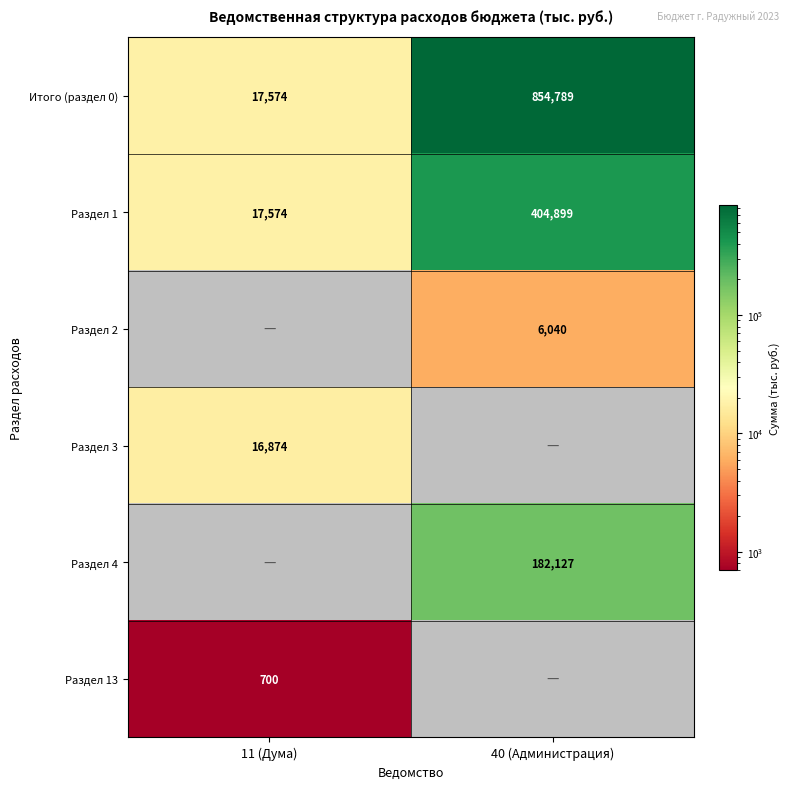

Count the number of data series in this chart.

6